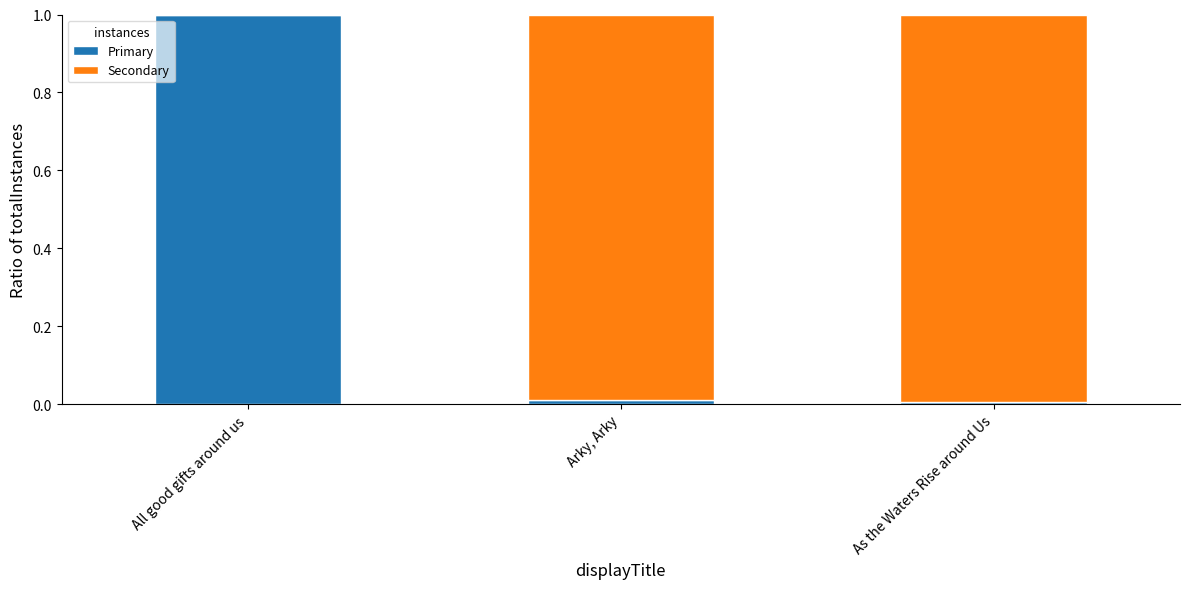

Is it true that Primary equals 0.2 at All good gifts around us?

False